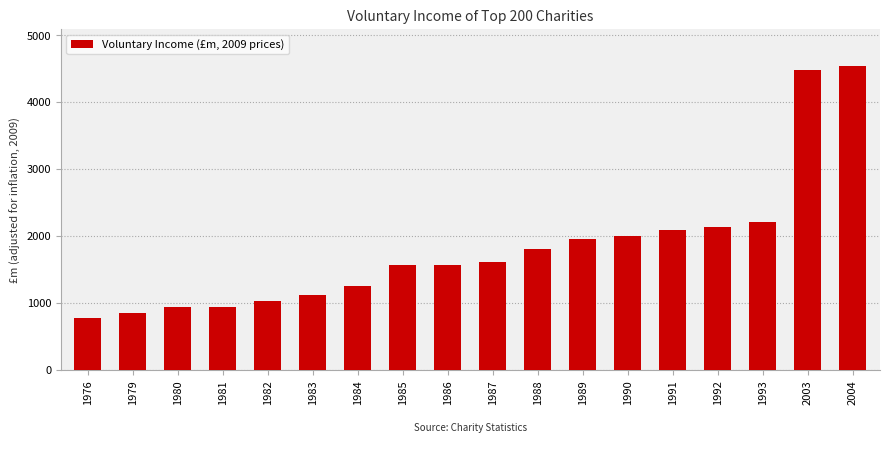

The chart shows a value of 936.2 at 1980. True or false?

True